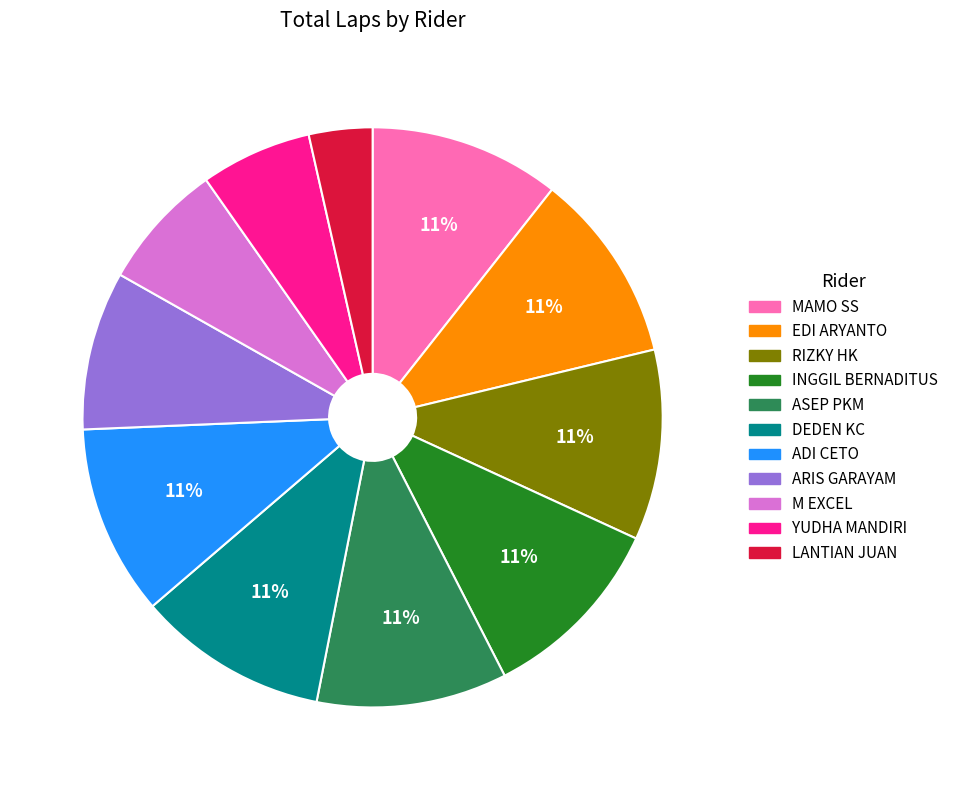

How many slices are in this pie chart?

11